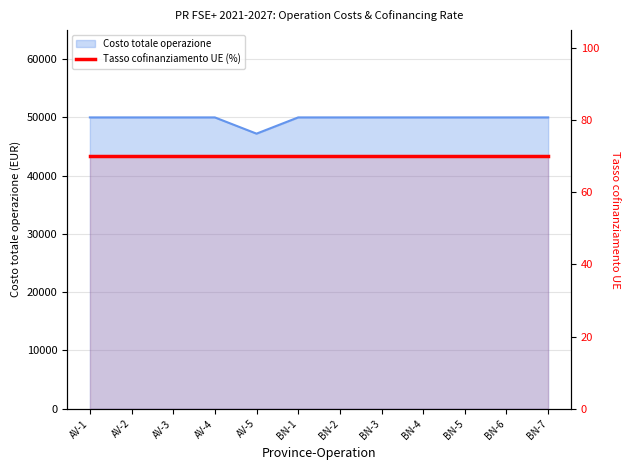

Where is the data nearest to the value 48606?

AV-5